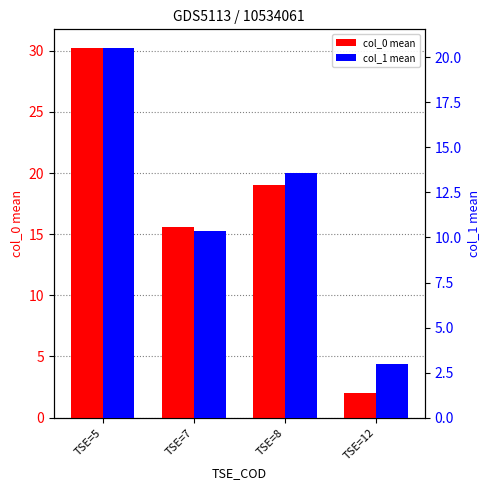

Which category has the lowest value in the col_1 mean series?

TSE=12